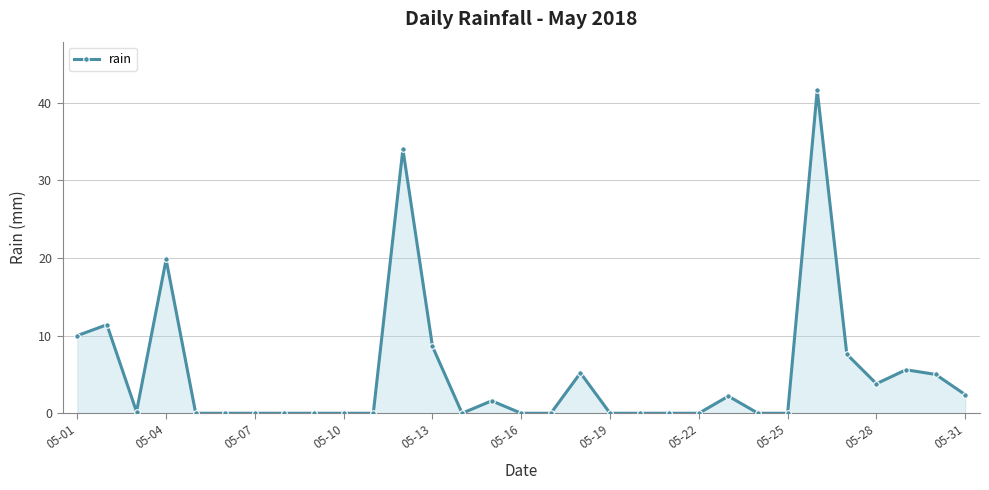

Does the chart display data point markers on the line(s)?

Yes